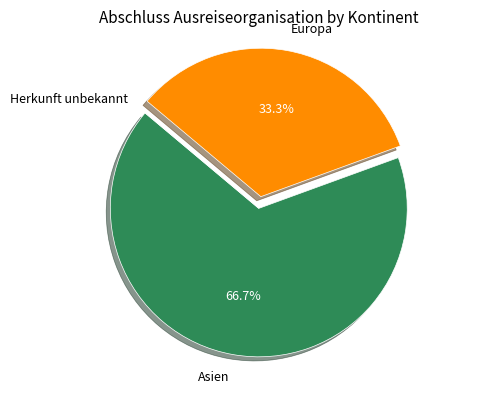

What is the largest slice in the pie chart?

Asien